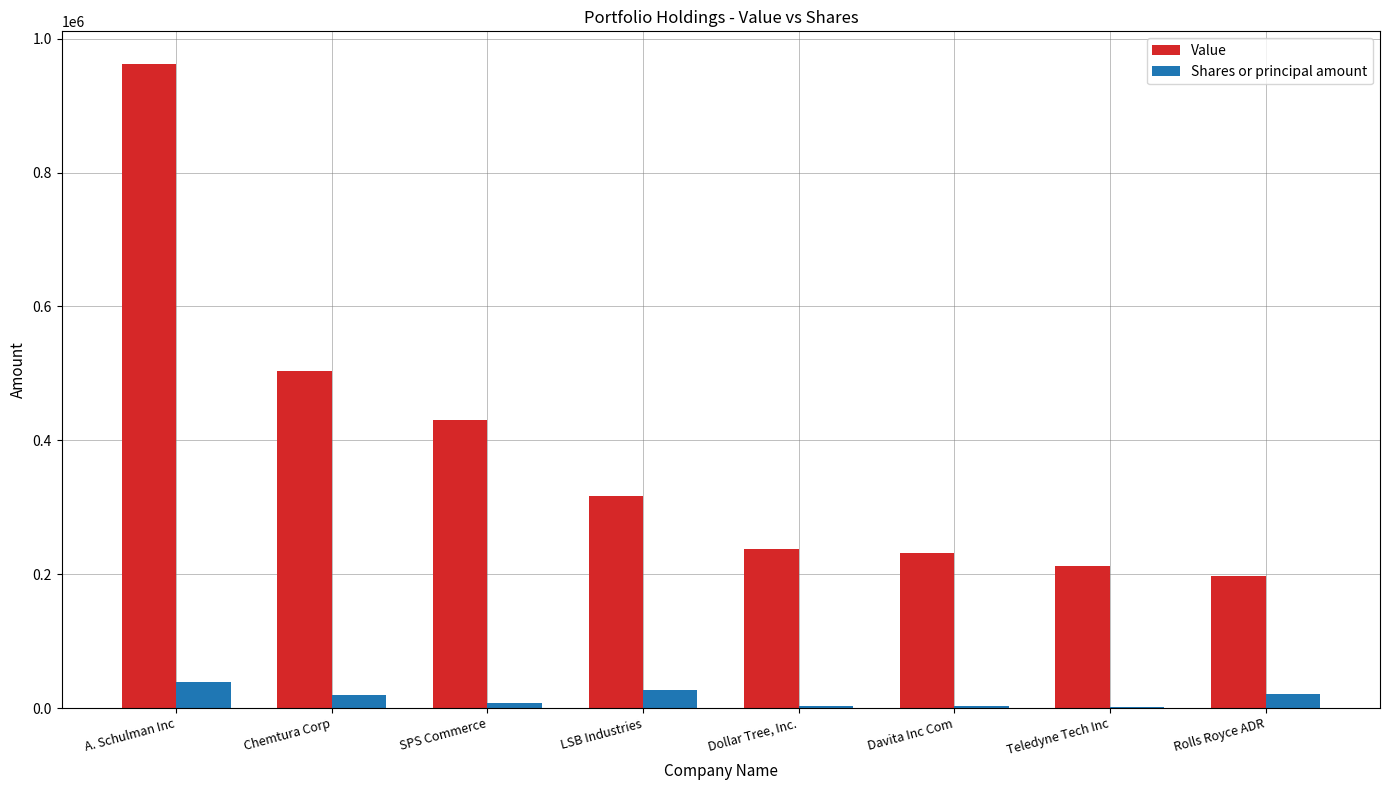

What is the sum of all Value values?

3094000